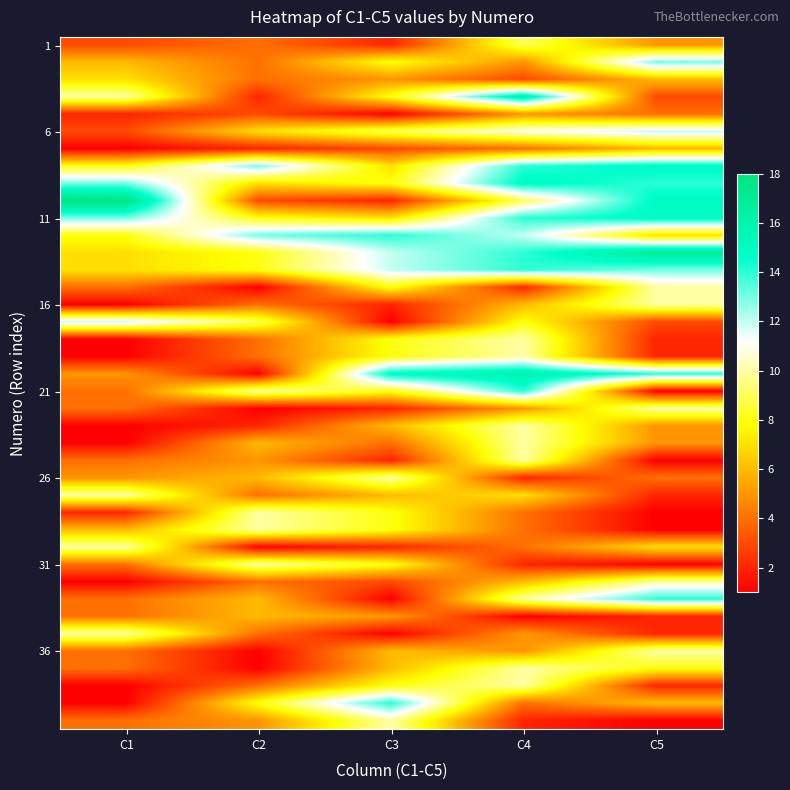

What is the total value across all series at C1?

214